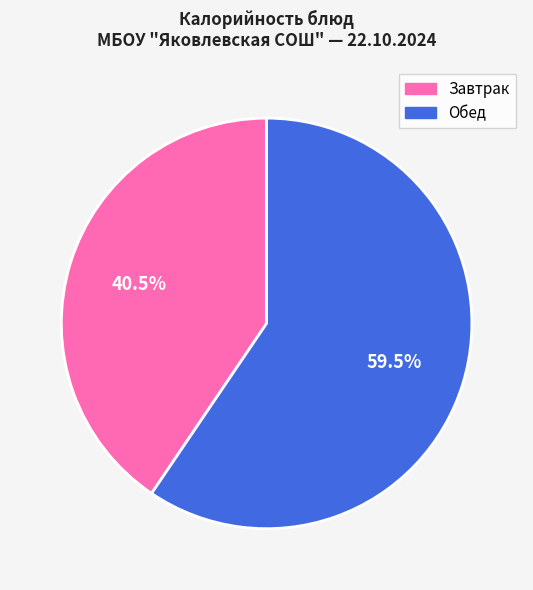

Is there a majority slice in this chart?

Yes